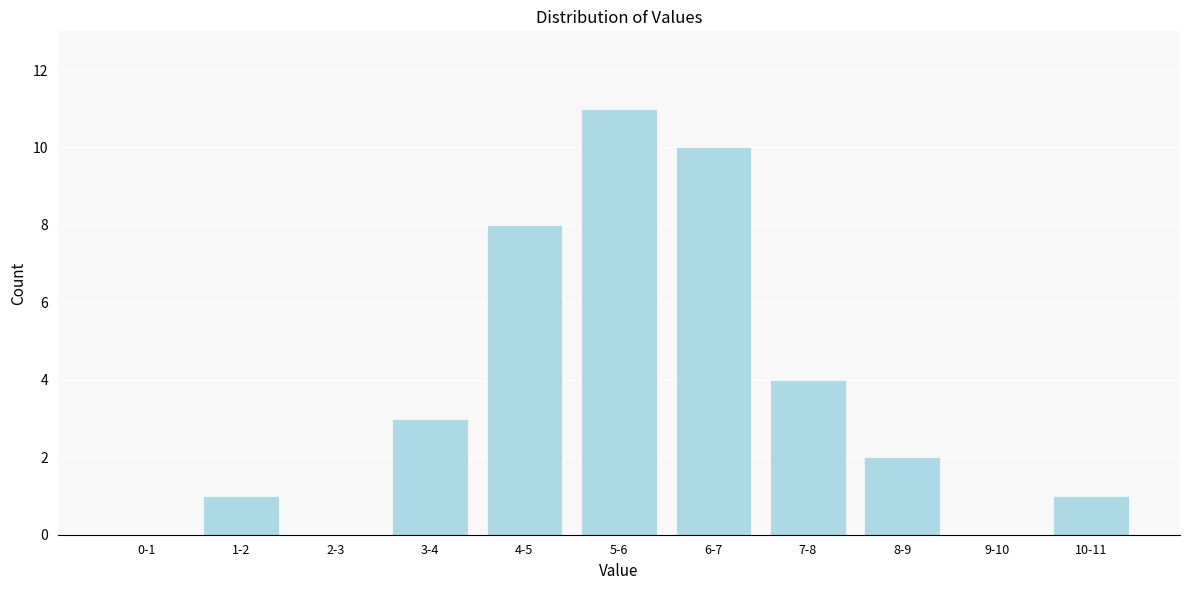

Reading right to left, transcribe all the data shown in this chart.

10-11=1	9-10=0	8-9=2	7-8=4	6-7=10	5-6=11	4-5=8	3-4=3	2-3=0	1-2=1	0-1=0